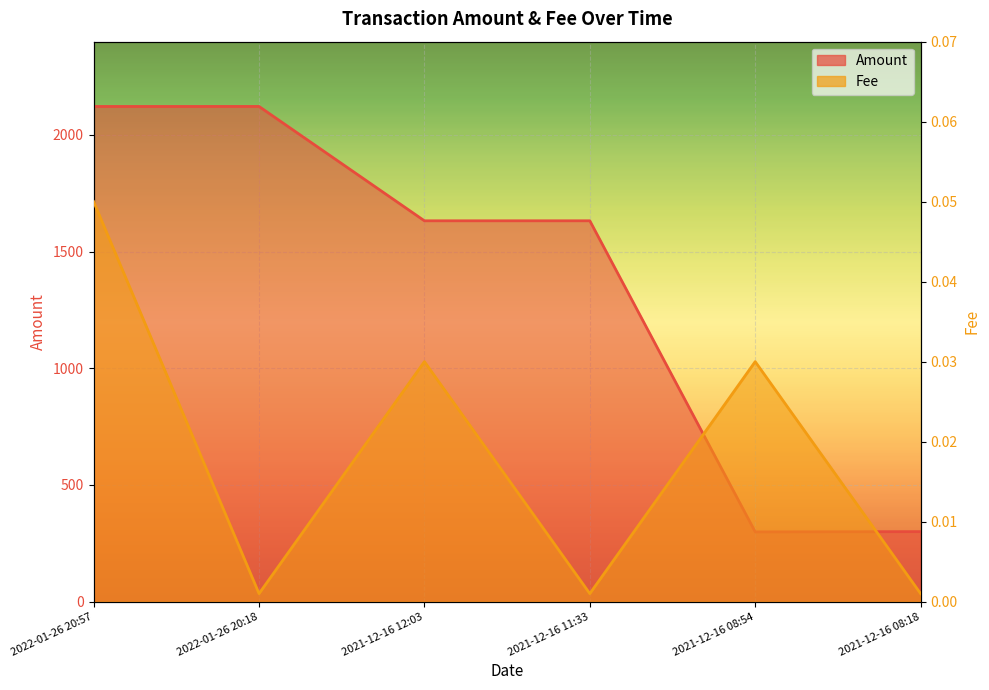

Reading left to right, list all the values displayed in this chart.

Amount: 2022-01-26 20:57=2122.3	2022-01-26 20:18=2122.3	2021-12-16 12:03=1632.2	2021-12-16 11:33=1632.3	2021-12-16 08:54=299.0	2021-12-16 08:18=300.0
Fee: 2022-01-26 20:57=0.1	2022-01-26 20:18=0.0	2021-12-16 12:03=0.0	2021-12-16 11:33=0.0	2021-12-16 08:54=0.0	2021-12-16 08:18=0.0